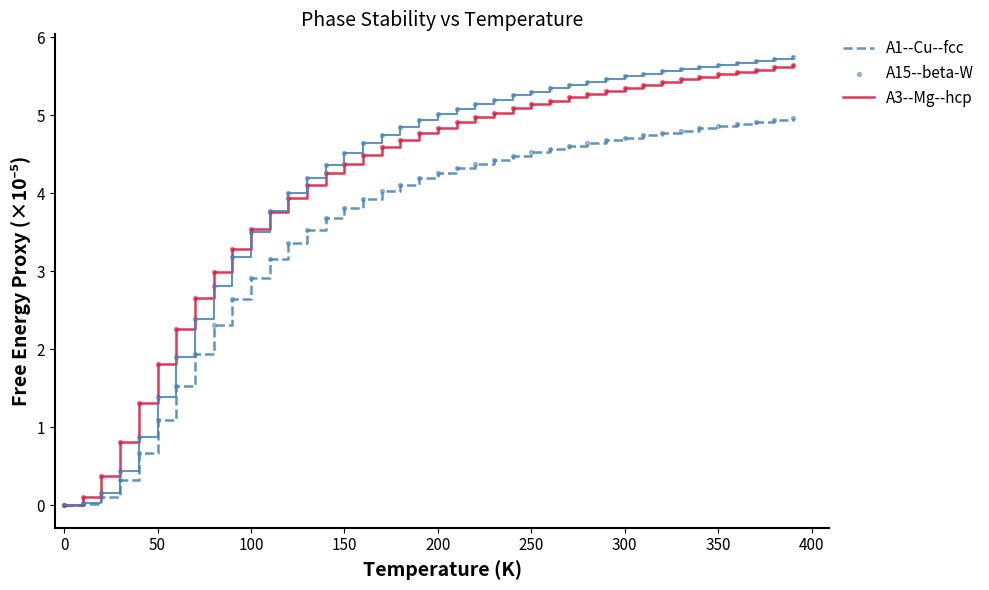

What is the highest value of the A3--Mg--hcp series?

5.8